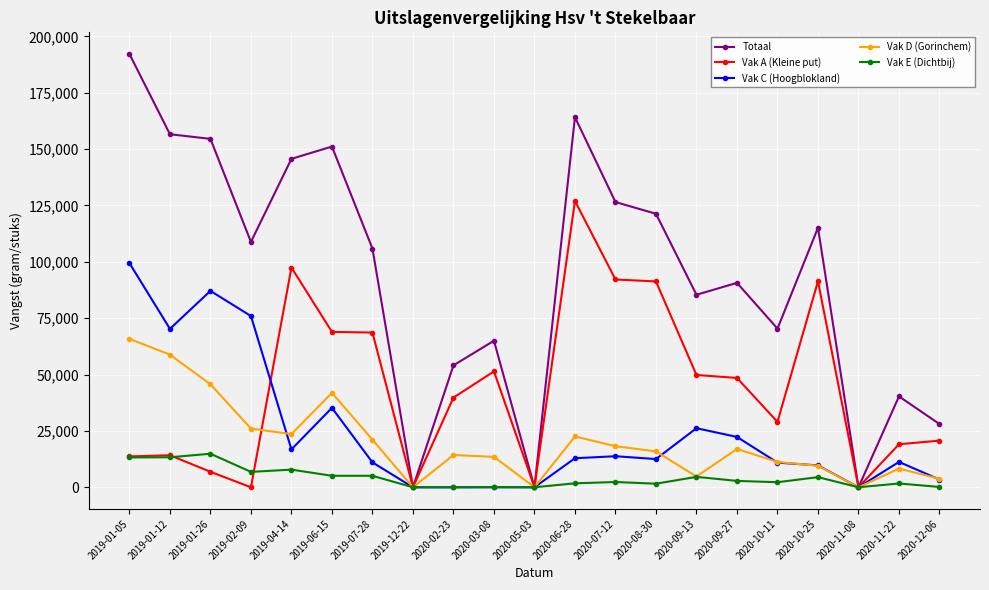

Which series has the widest spread of values?

Totaal